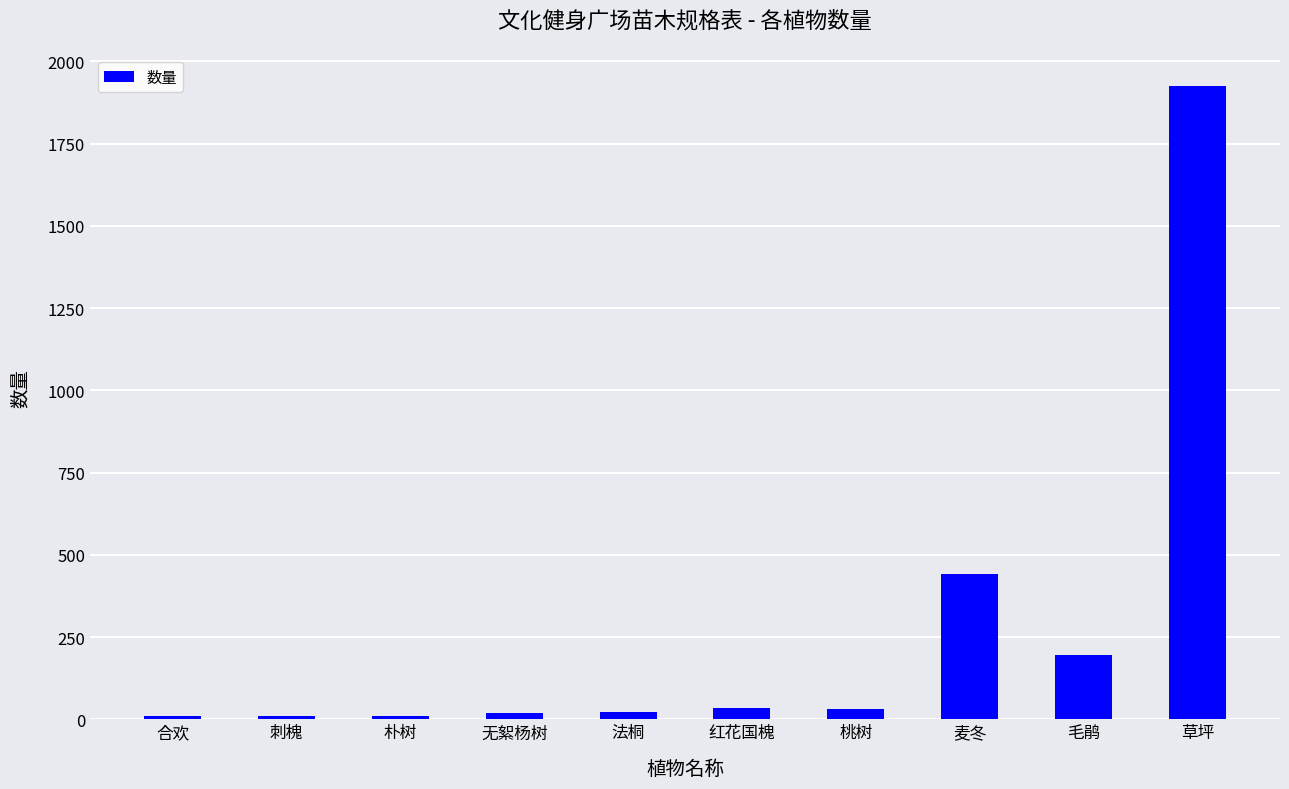

What is the greatest value displayed?

1924